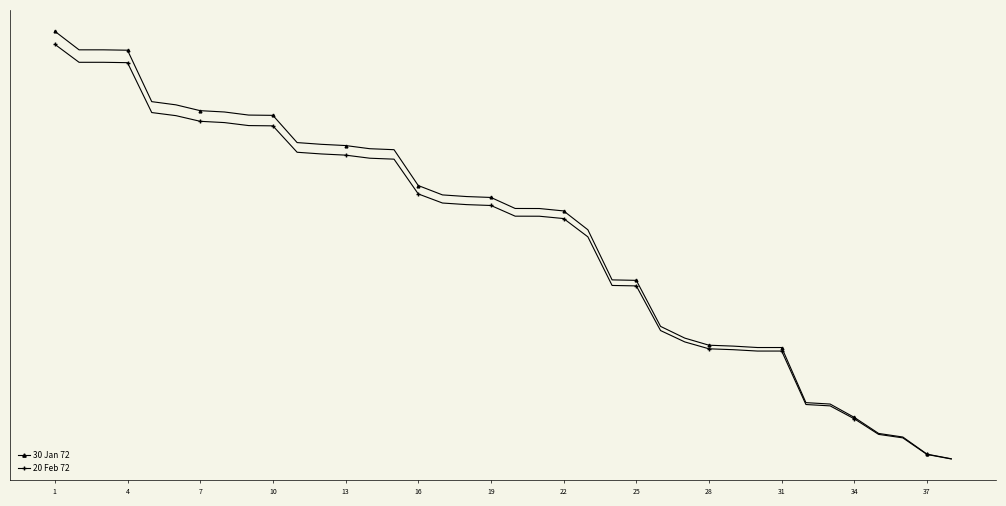

At which label is 30 Jan 72 closest to 46760?

22